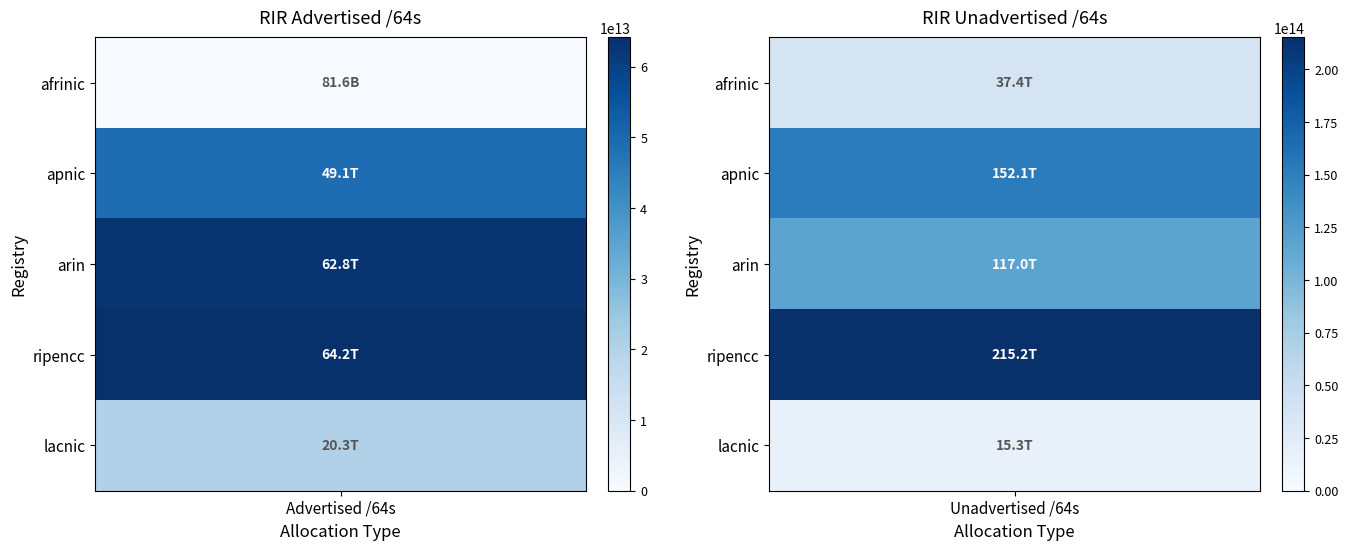

What is the total value across all series at Advertised /64s?

196489183690753